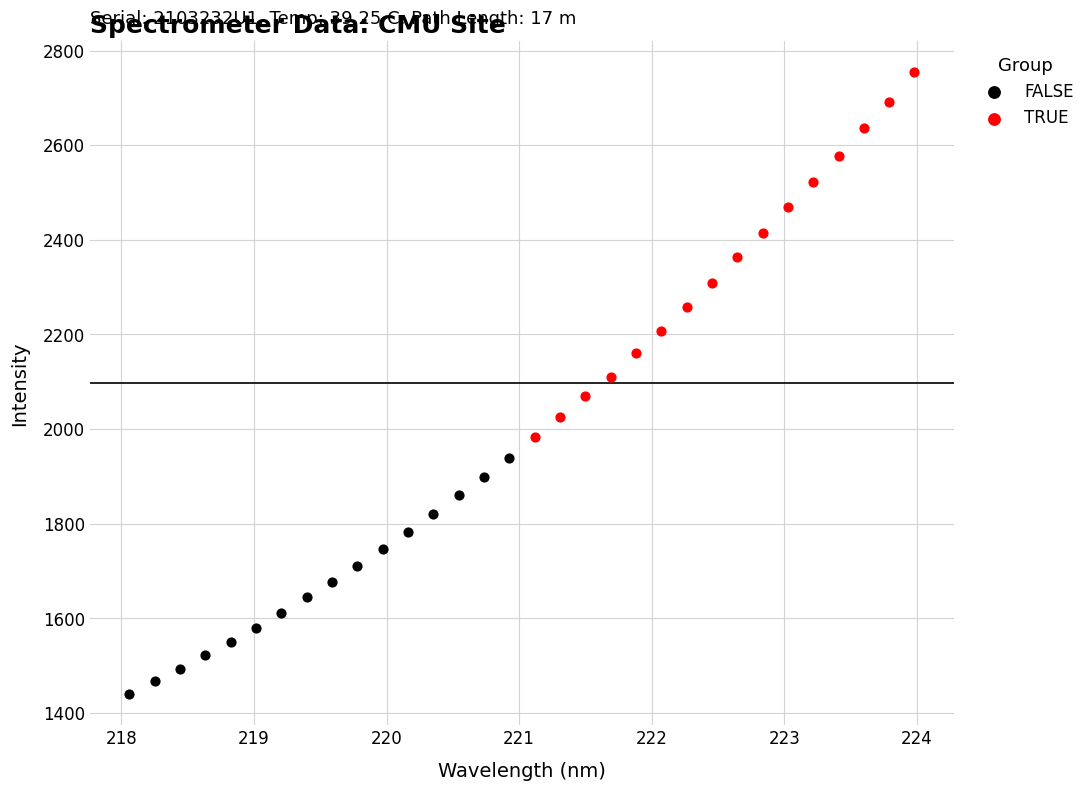

Which series contains the lowest Y value?

FALSE